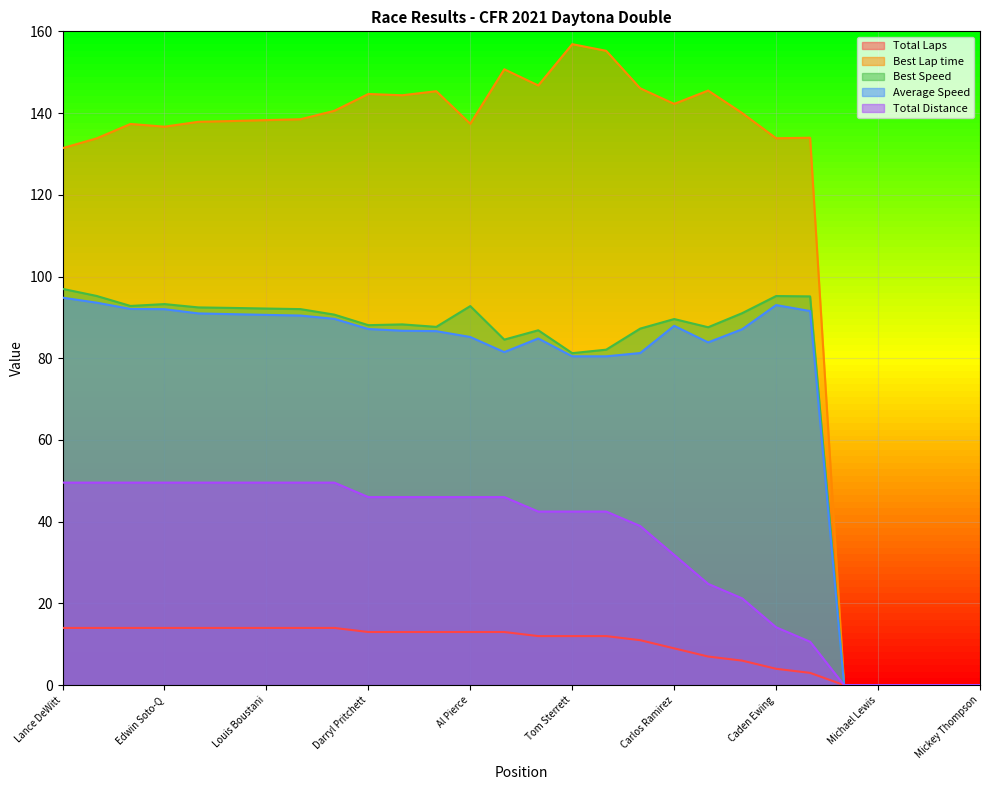

Count the number of categories in the chart.

28